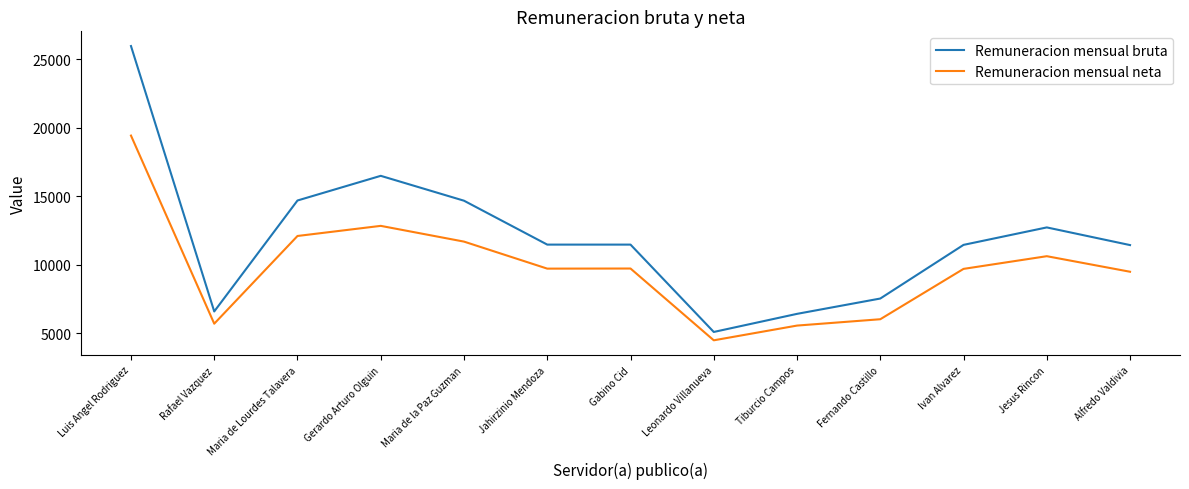

What are all the series names shown in the legend?

Remuneracion mensual bruta, Remuneracion mensual neta